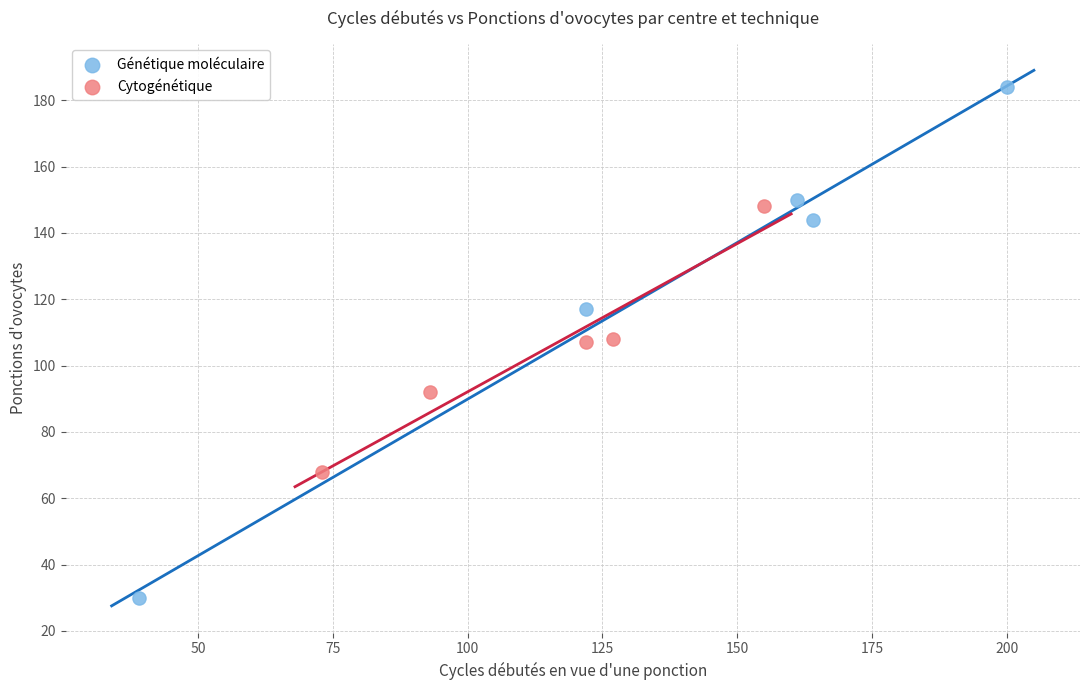

Which series contains the highest Y value?

Génétique moléculaire